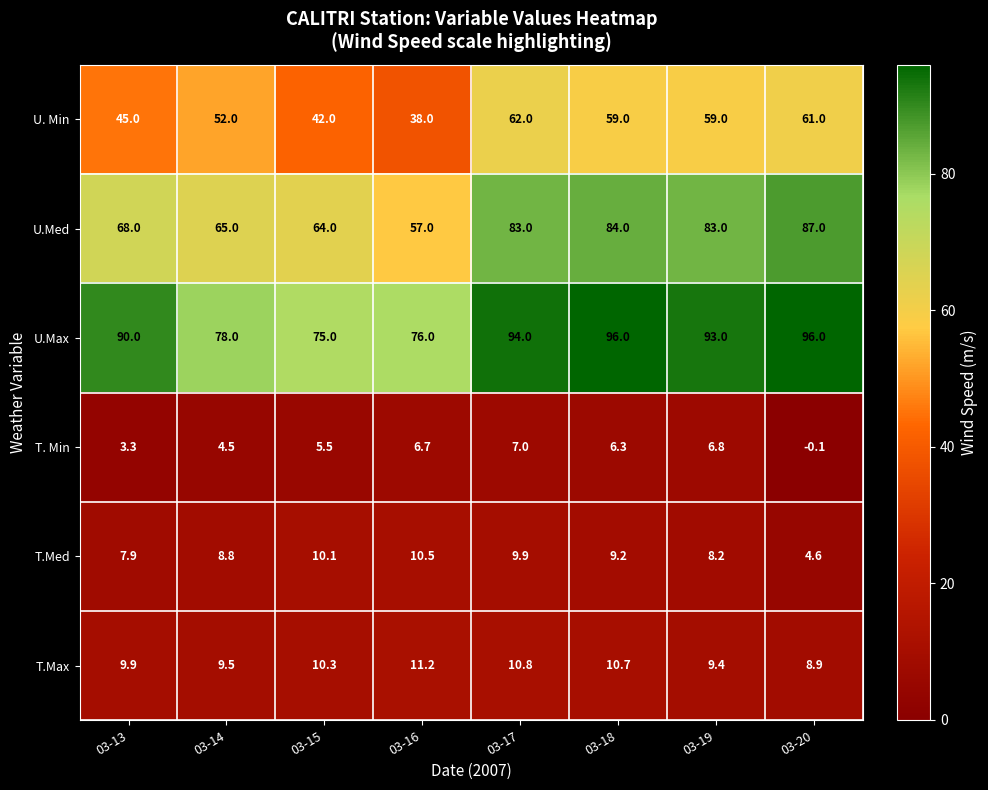

Which series has the largest total across all categories?

U.Max